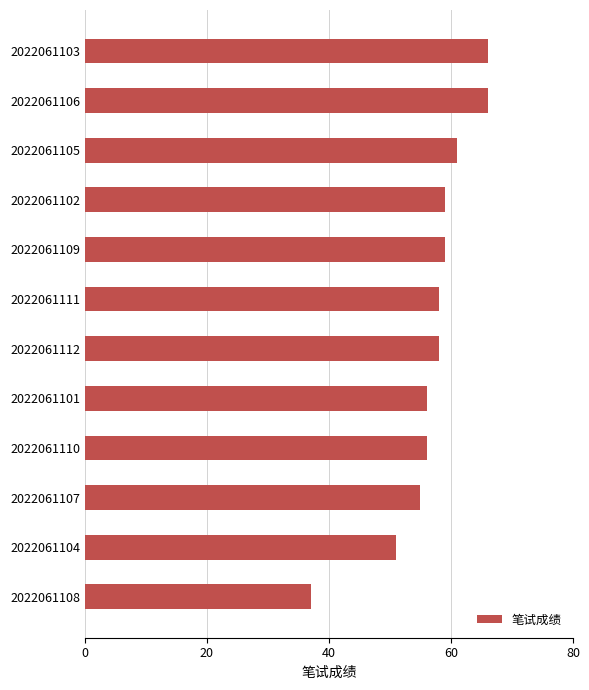

What is the difference between the maximum and minimum values?

29